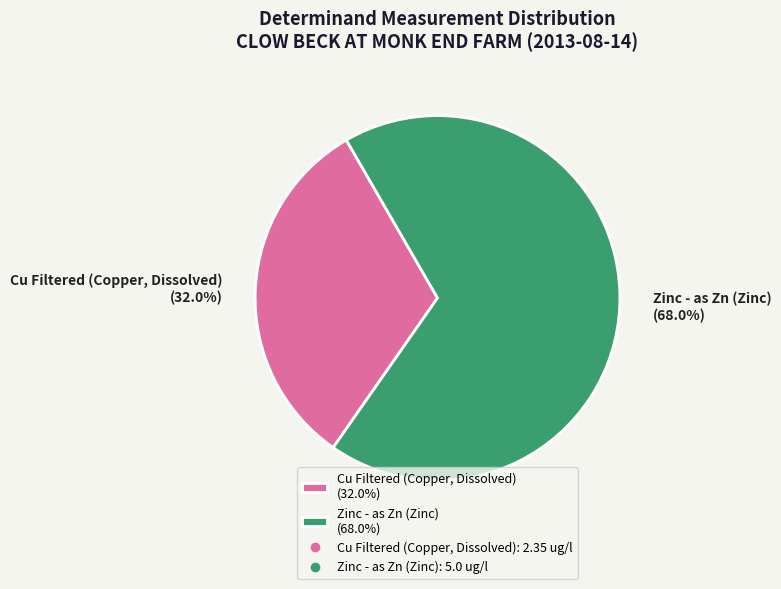

To the nearest percent, what is the average slice percentage?

50%